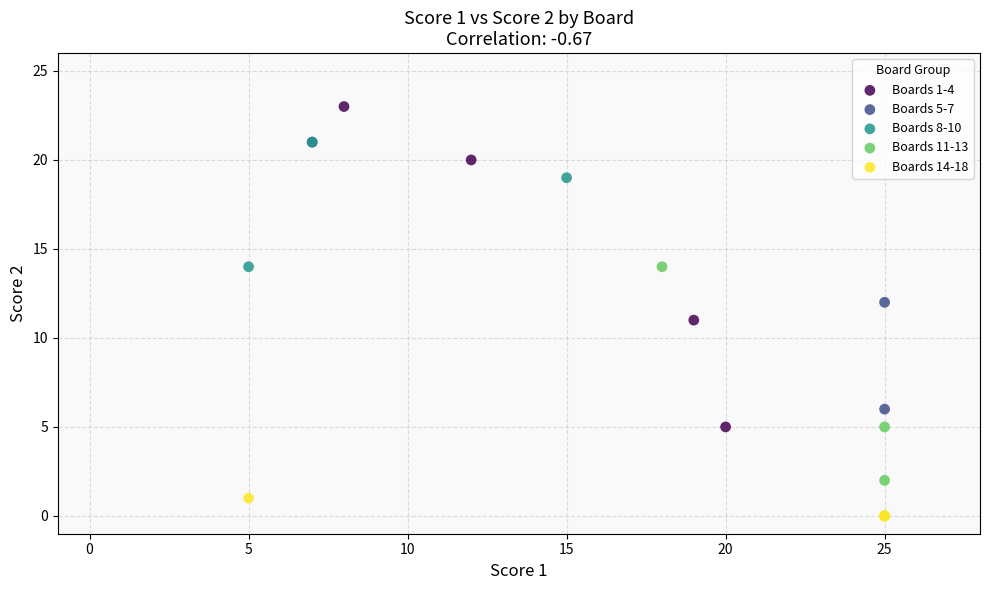

Which series reaches the maximum Y coordinate?

Boards 1-4